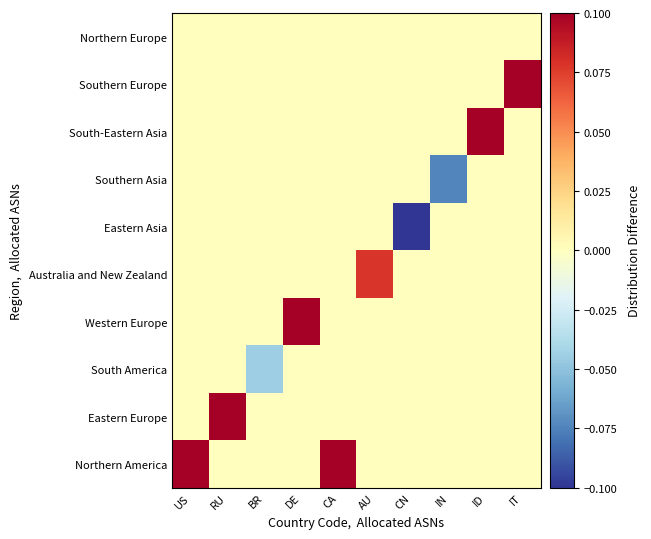

Which series changed the most between US and BR?

Northern America